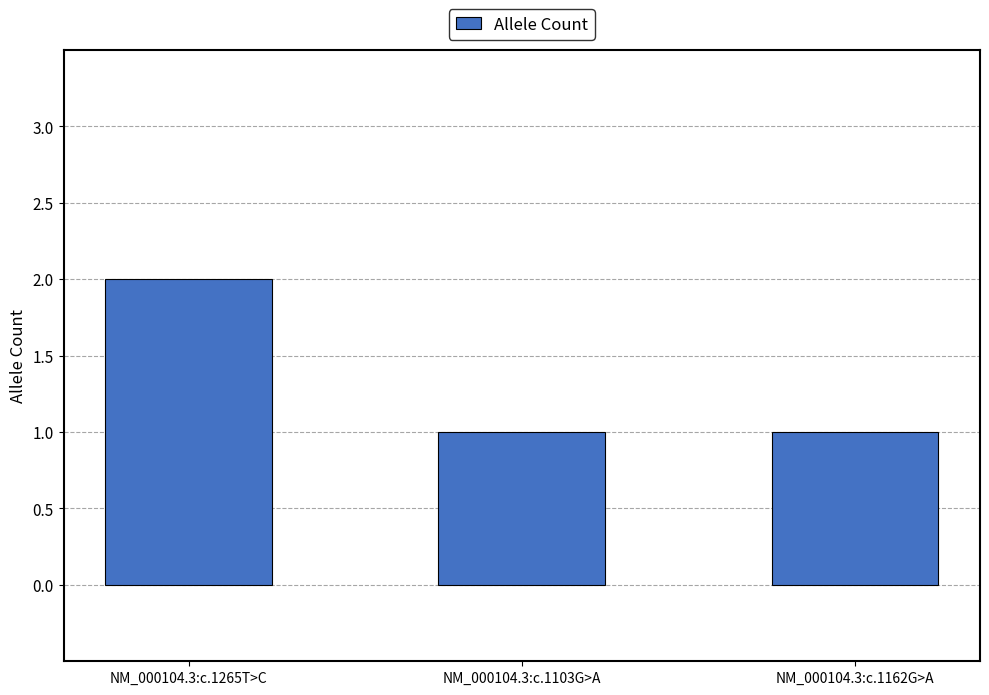

What position from the right is NM_000104.3:c.1162G>A?

1